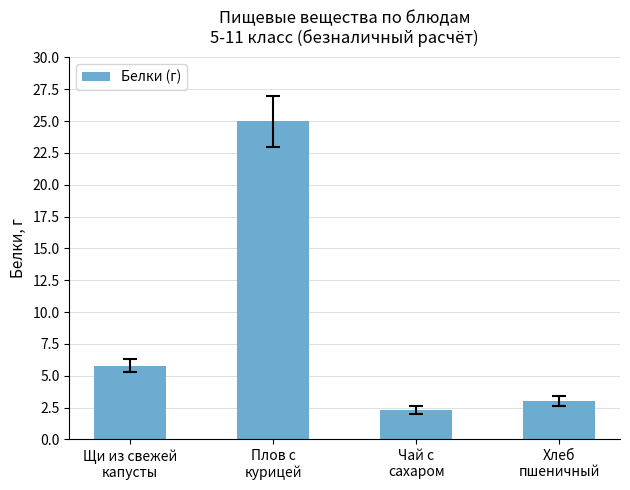

Are the bars grouped side by side (vs. stacked)?

No